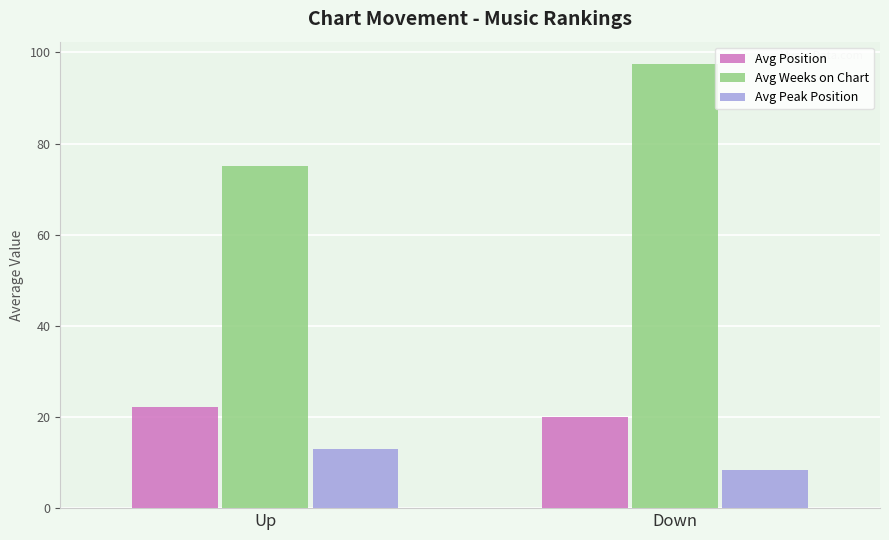

What position from the left is Down?

2